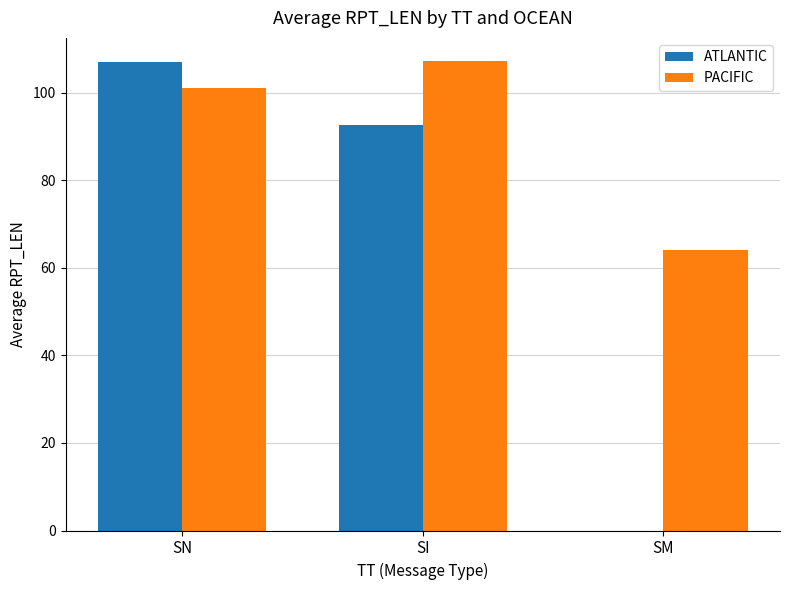

How many values in the ATLANTIC series exceed 92?

2